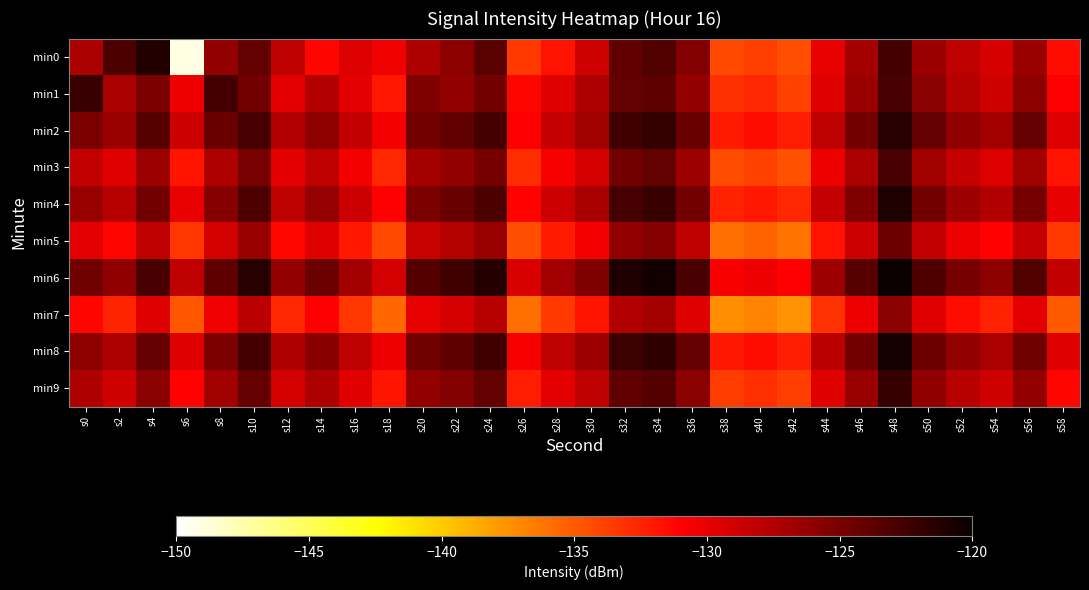

What is the maximum value shown in the chart?

-119.2